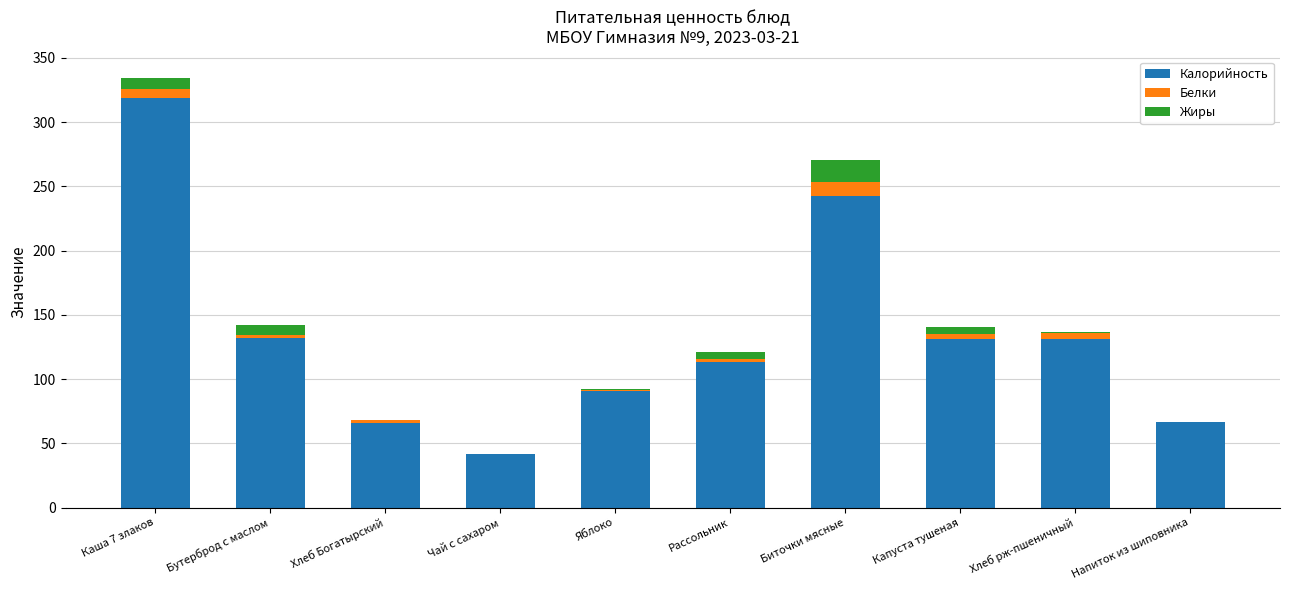

True or false: Калорийность has a value of 113.6 at Рассольник.

True